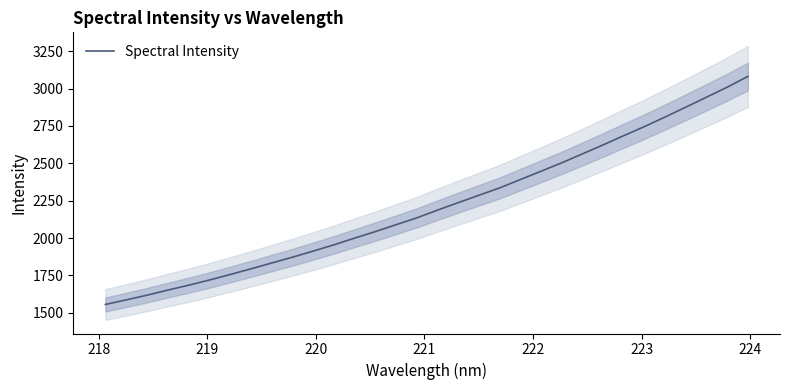

What is the minimum value for Spectral Intensity?

1556.2